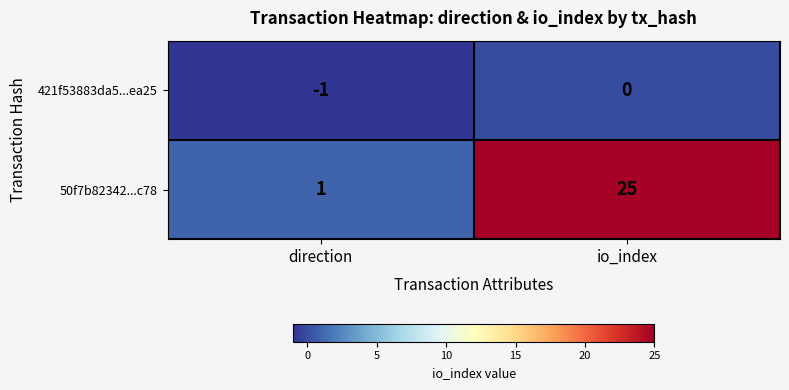

The 421f53883da5...ea25 series shows 0 at io_index. True or false?

True